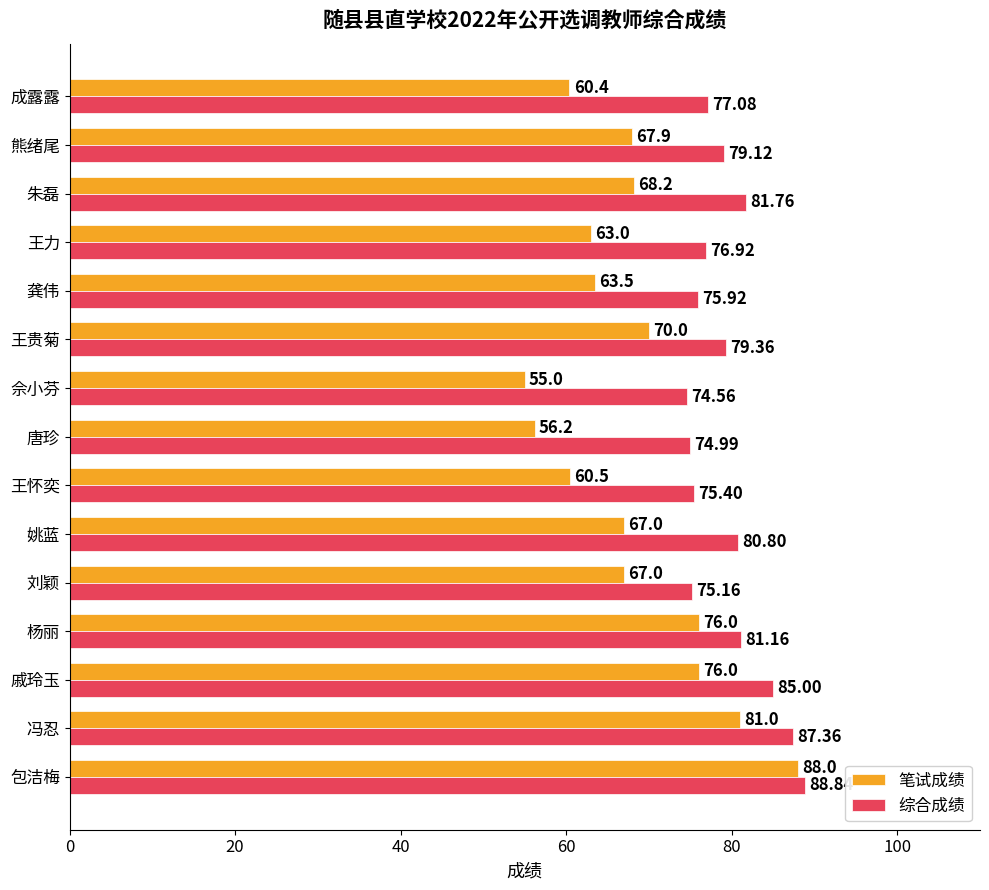

Count the number of data series in this chart.

2